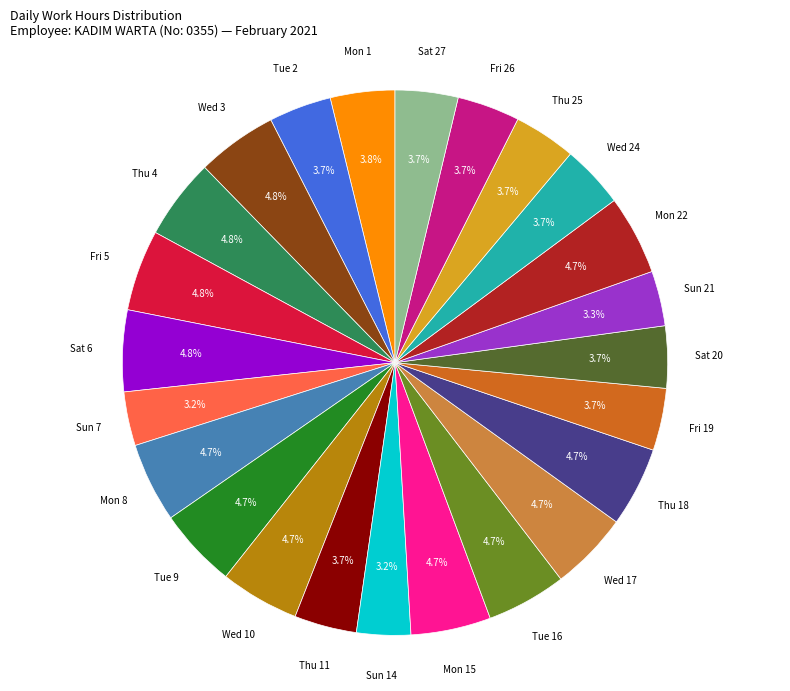

Does Fri 5 account for over 50% of the chart?

No